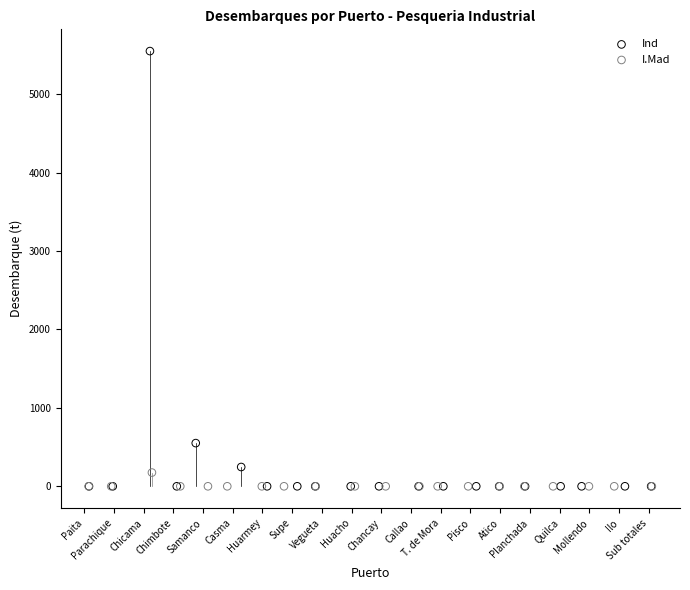

Which series has the widest spread of Y values?

Ind